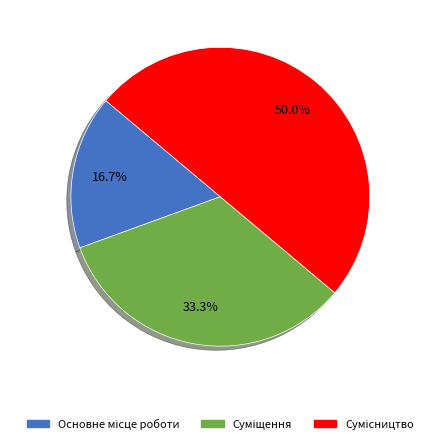

To the nearest percent, what percentage of the pie is Сумісництво?

50%